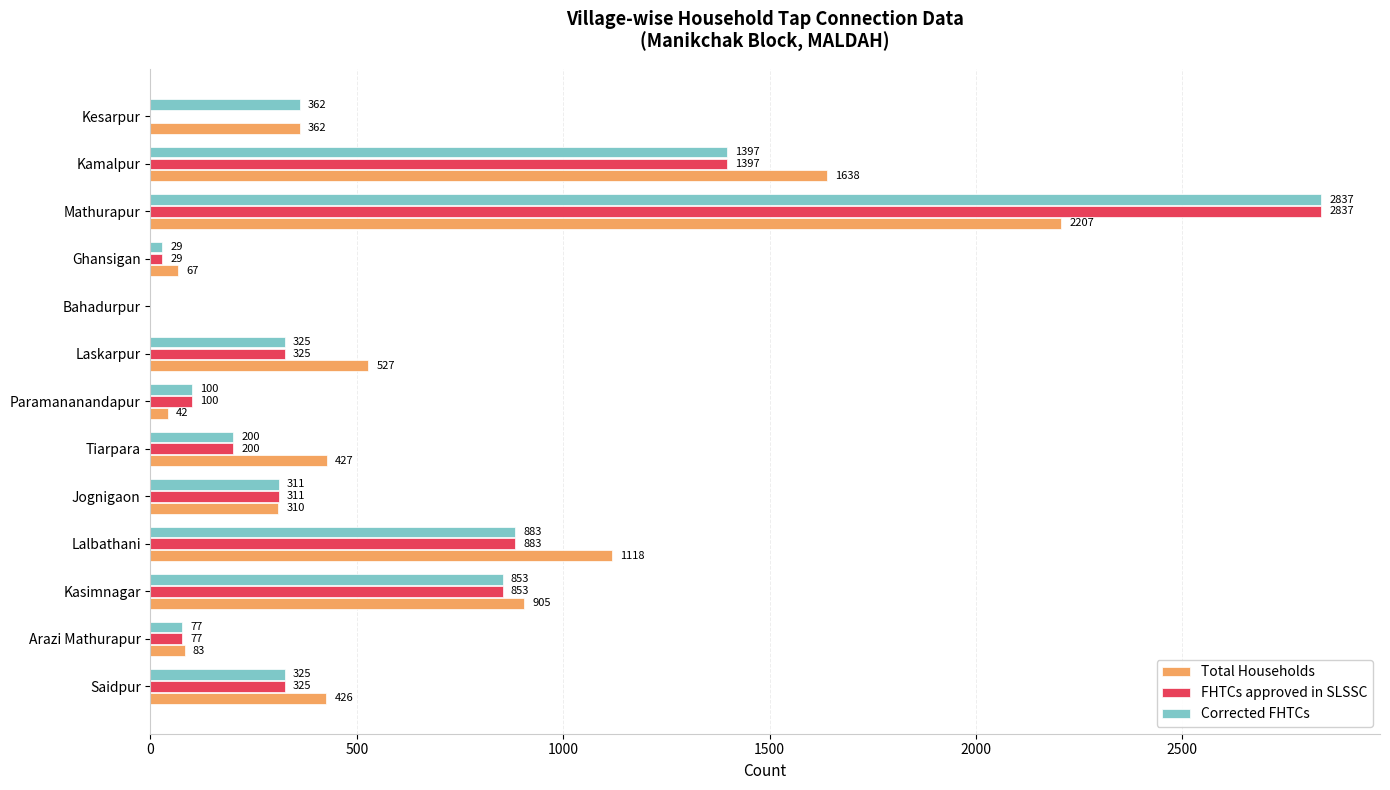

What is the sum of the Total Households values at Bahadurpur and Arazi Mathurapur?

83